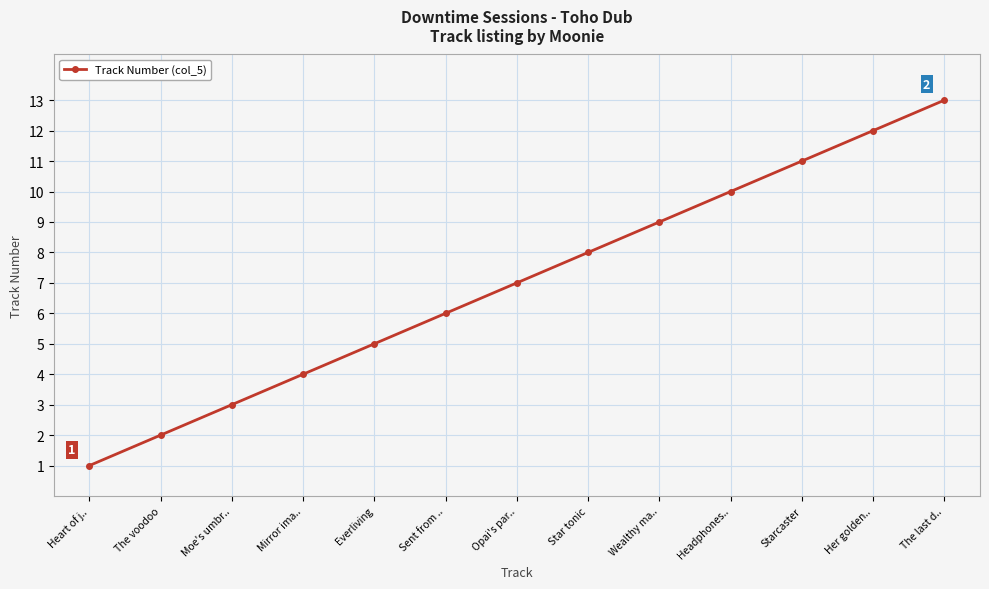

Does the chart display data point markers on the line(s)?

Yes